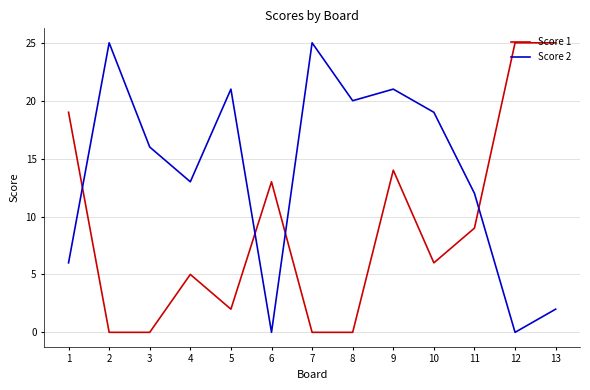

True or false: Score 1 has more than 2 points higher than both neighbors.

True